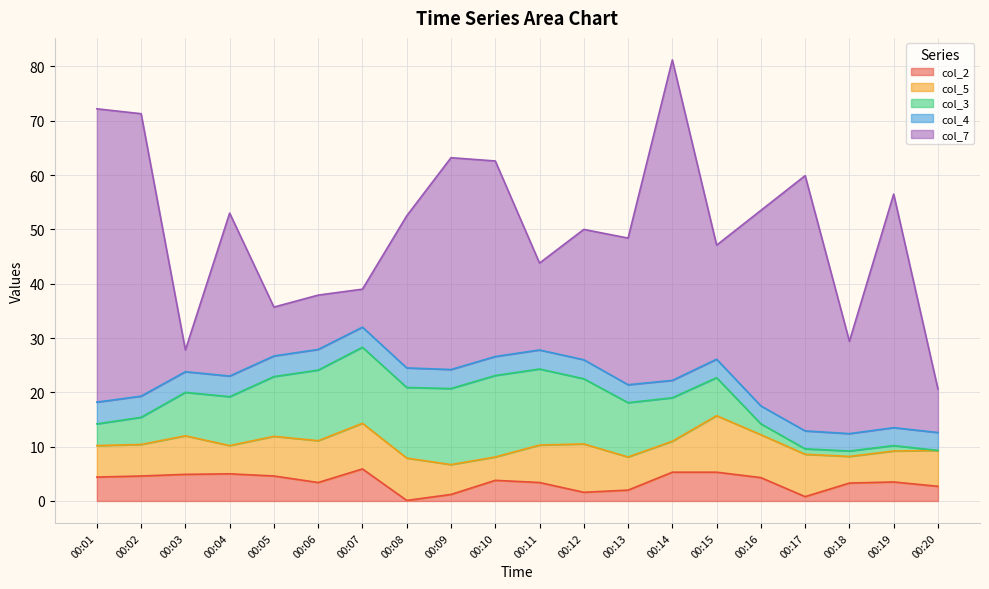

What is the approximate value of col_3 at 00:10?

15.0